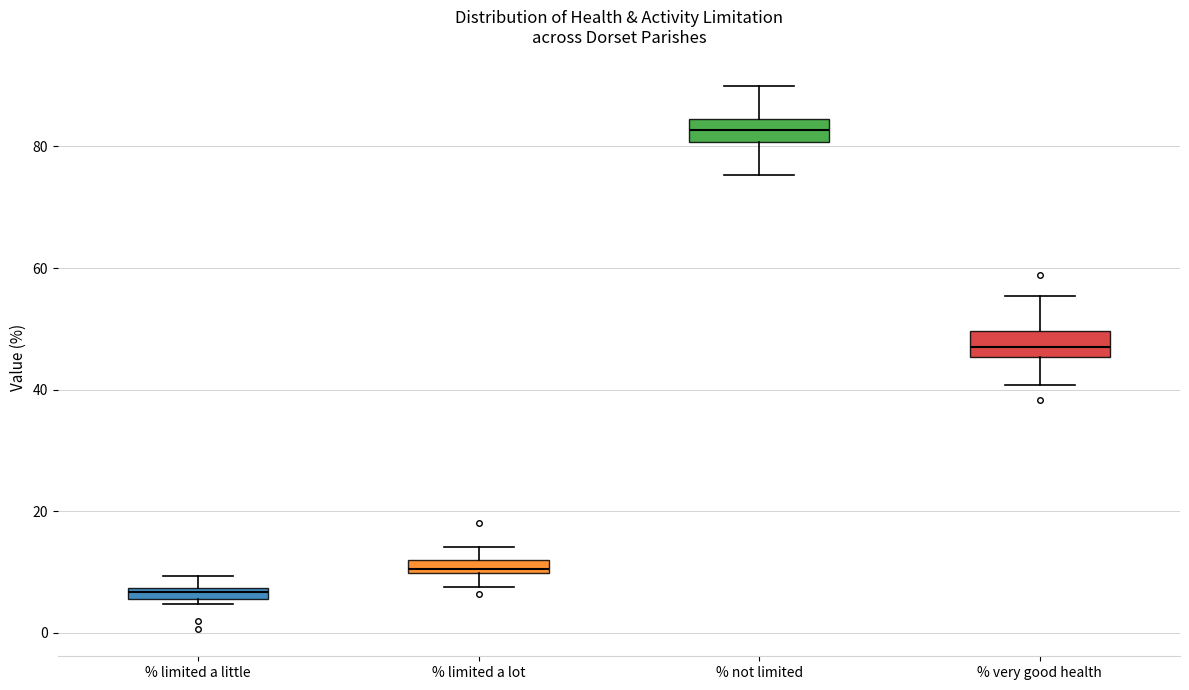

Which box's median line is the lowest?

% limited a little